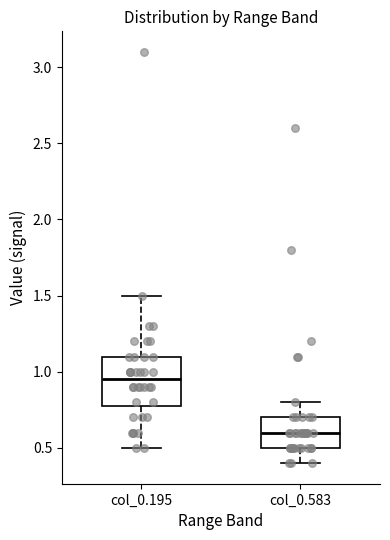

Comparing the boxes themselves (not the whiskers), which one is the tallest?

col_0.195